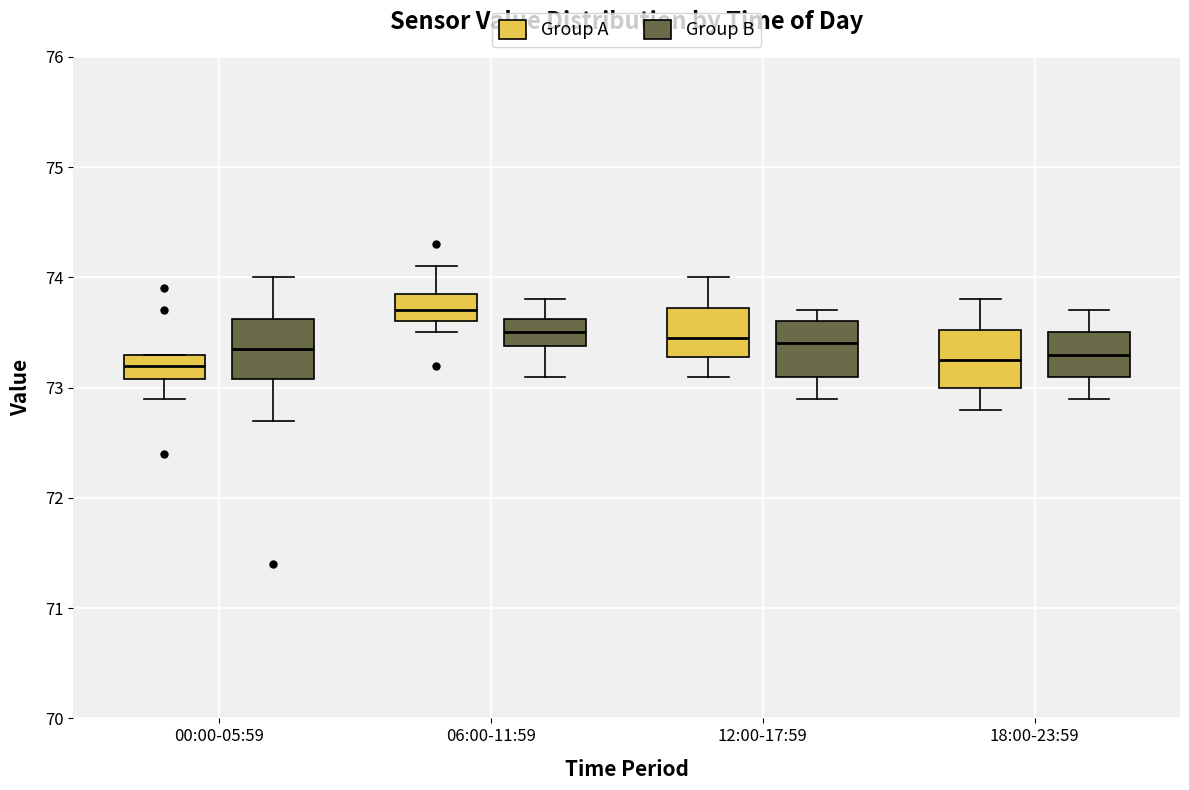

Reading left to right, read every box against the y-axis: the position of its median line, the range the box covers, and the ends of its whiskers. The values are not printed on the chart, so give them approximately, as read against the axis.

00:00-05:59 (Group A): median 73.2, box 73.1 to 73.3, whiskers 72.9 to 73.3
00:00-05:59 (Group B): median 73.4, box 73.1 to 73.6, whiskers 72.7 to 74.0
06:00-11:59 (Group A): median 73.7, box 73.6 to 73.9, whiskers 73.5 to 74.1
06:00-11:59 (Group B): median 73.5, box 73.4 to 73.6, whiskers 73.1 to 73.8
12:00-17:59 (Group A): median 73.5, box 73.3 to 73.7, whiskers 73.1 to 74.0
12:00-17:59 (Group B): median 73.4, box 73.1 to 73.6, whiskers 72.9 to 73.7
18:00-23:59 (Group A): median 73.3, box 73.0 to 73.5, whiskers 72.8 to 73.8
18:00-23:59 (Group B): median 73.3, box 73.1 to 73.5, whiskers 72.9 to 73.7